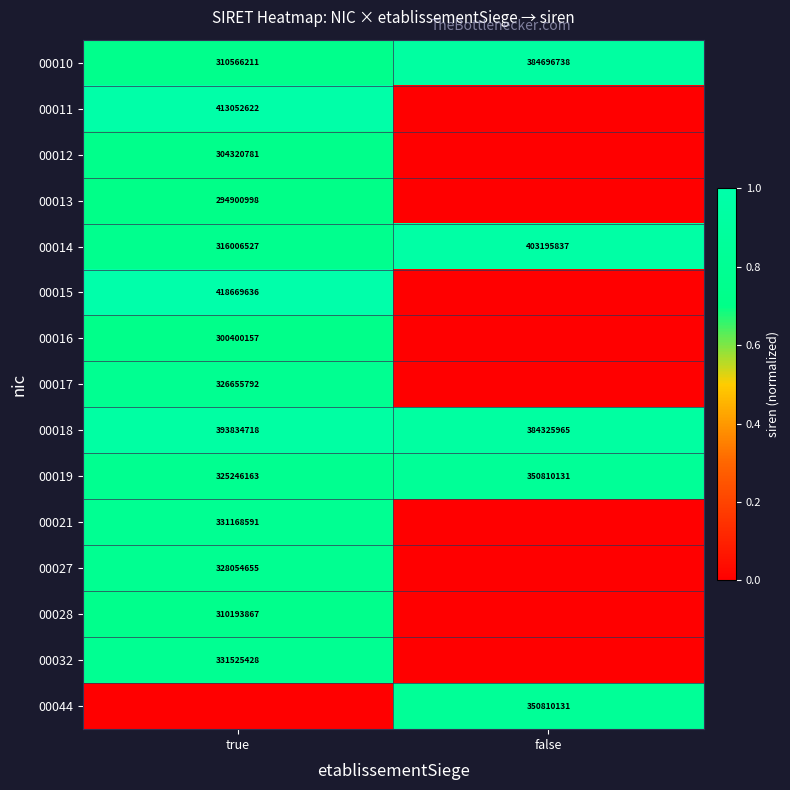

What is the sum of the 00014 values at true and false?

719202364